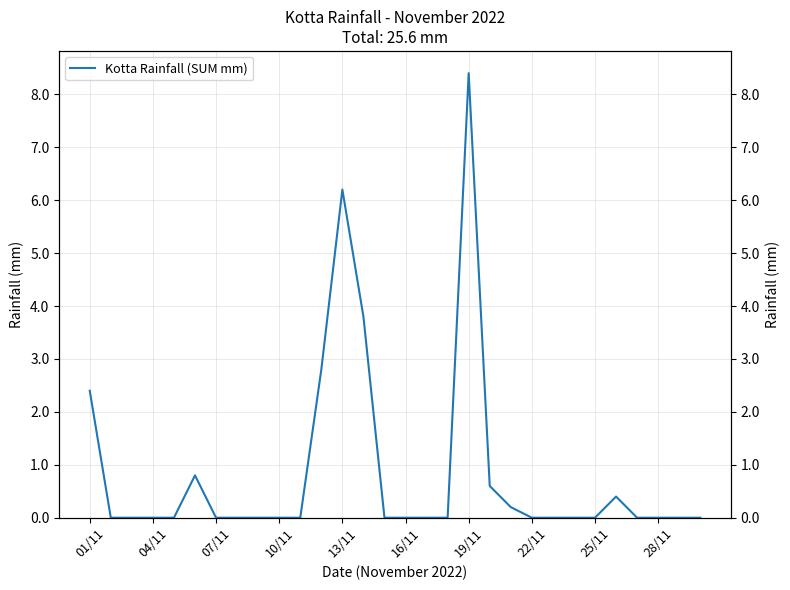

How many data points does each series have?

30